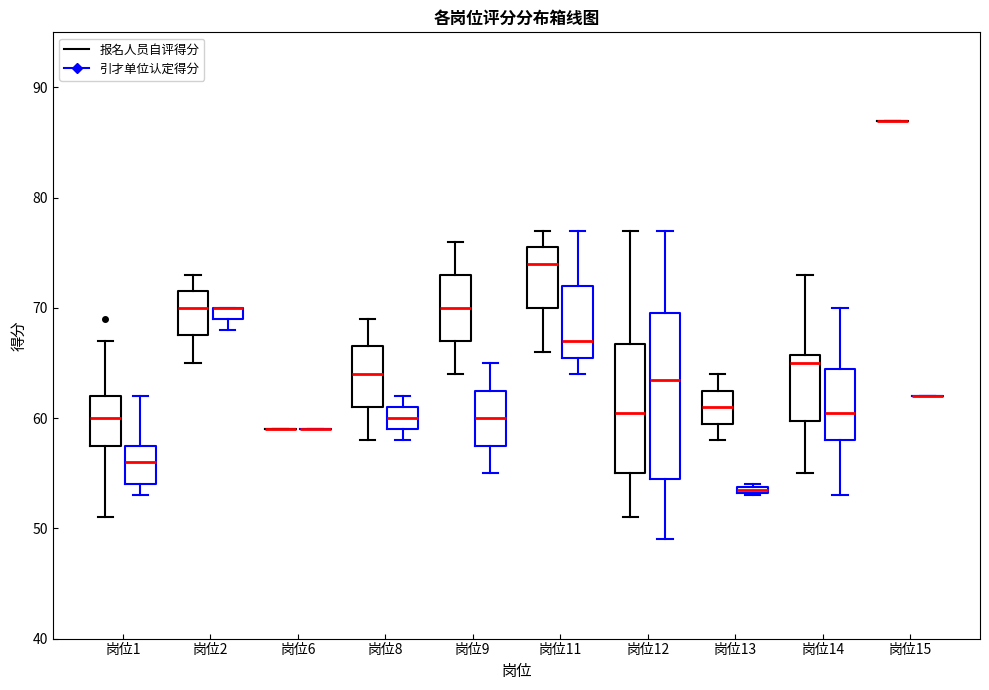

Comparing the boxes themselves (not the whiskers), which one is the tallest?

岗位12 (引才单位认定得分)